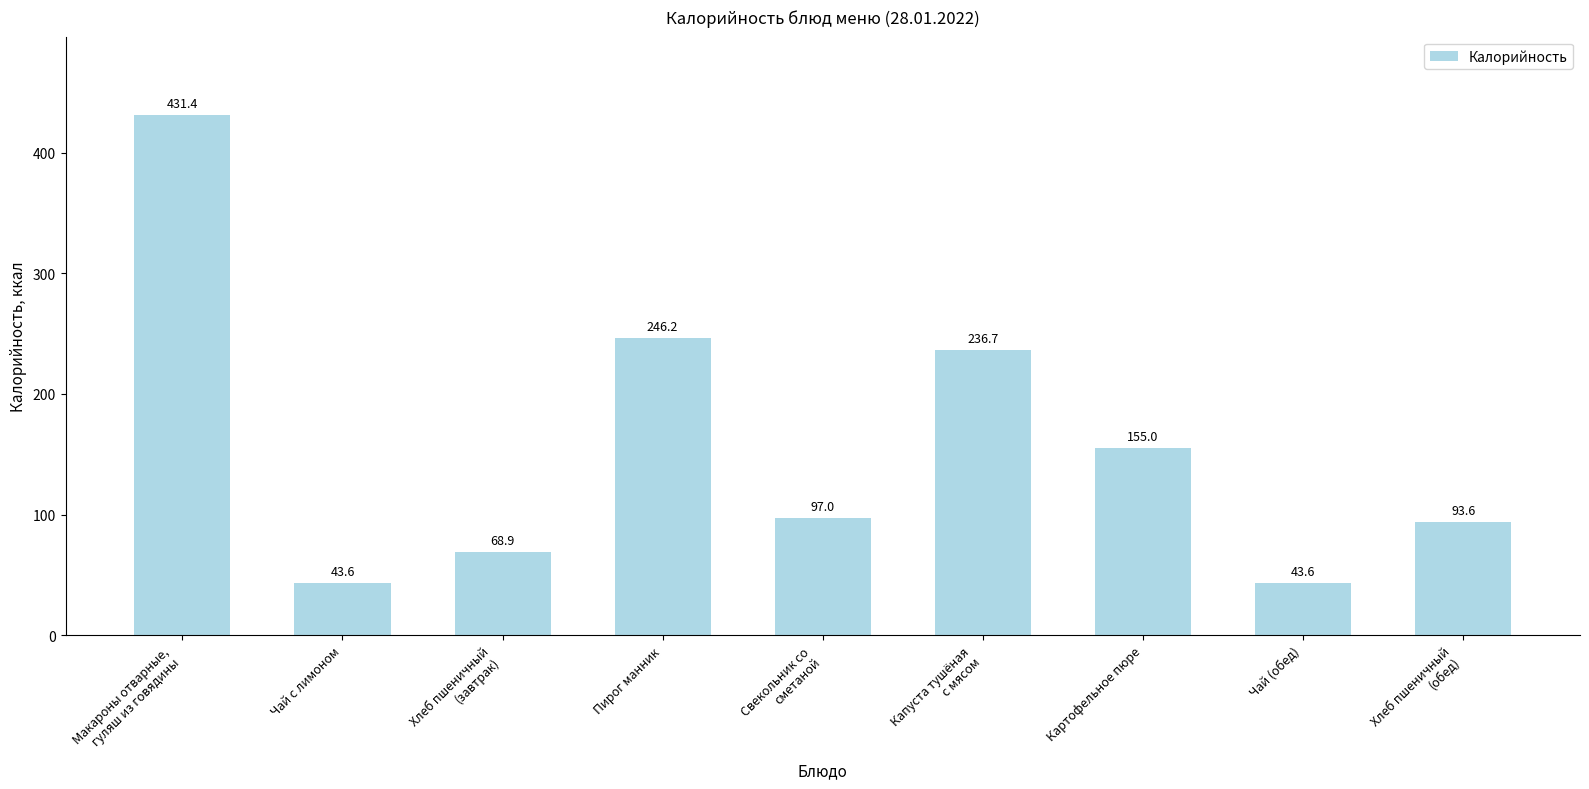

What is the maximum value shown in the chart?

431.4